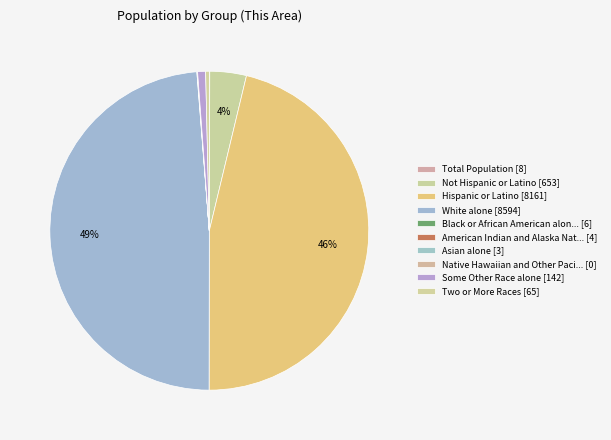

Which slice is the smallest?

Native Hawaiian and Other Pacific